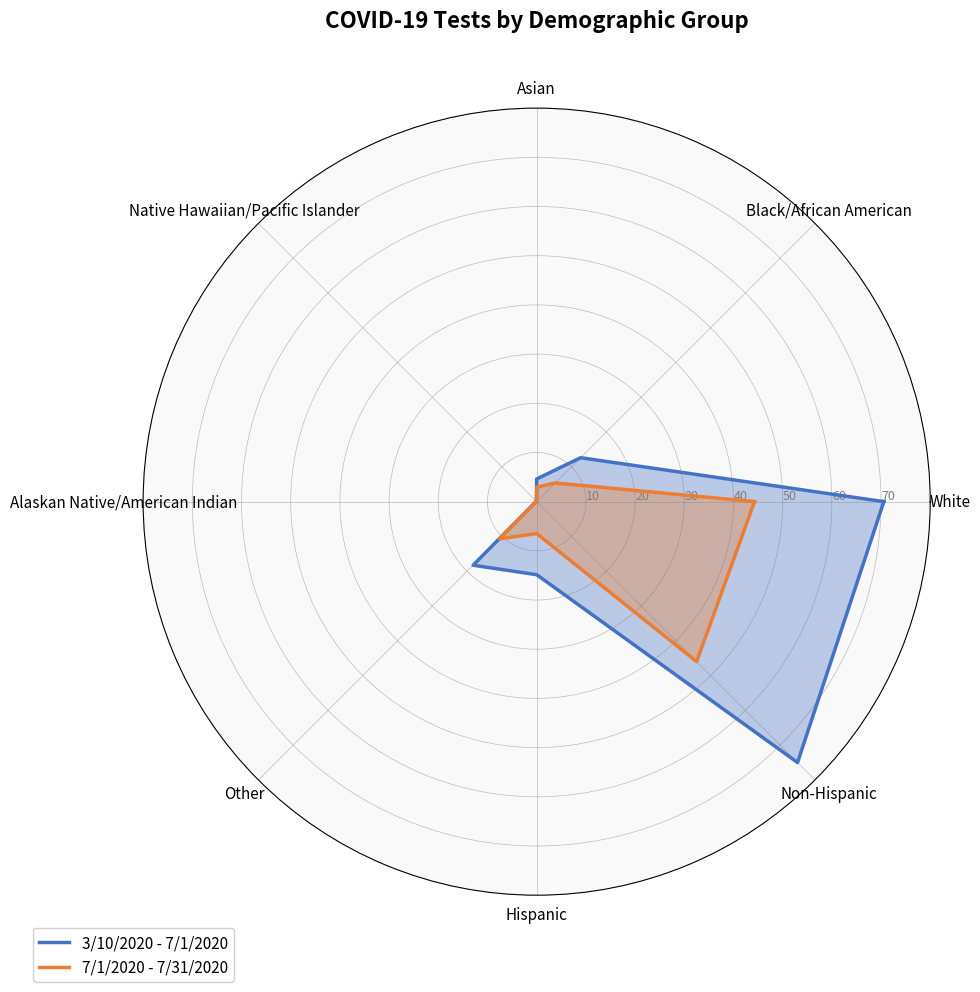

What are all the series names shown in the legend?

3/10/2020 - 7/1/2020, 7/1/2020 - 7/31/2020